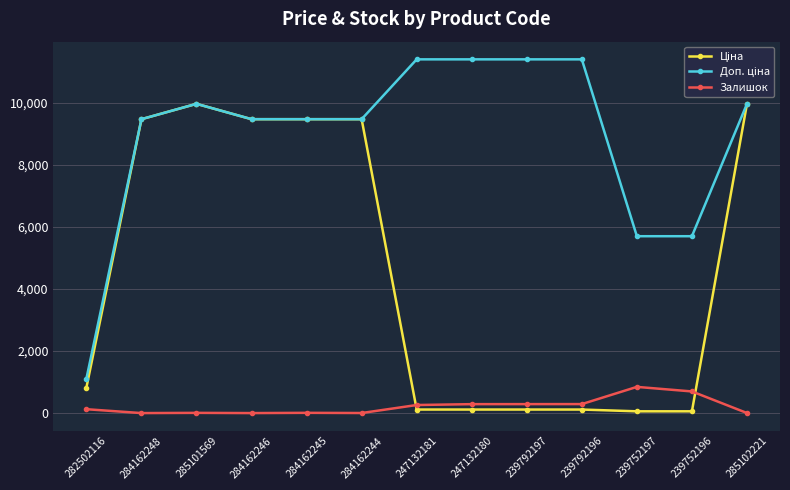

What is the value of the Залишок point at the 8th from the left?

288.0